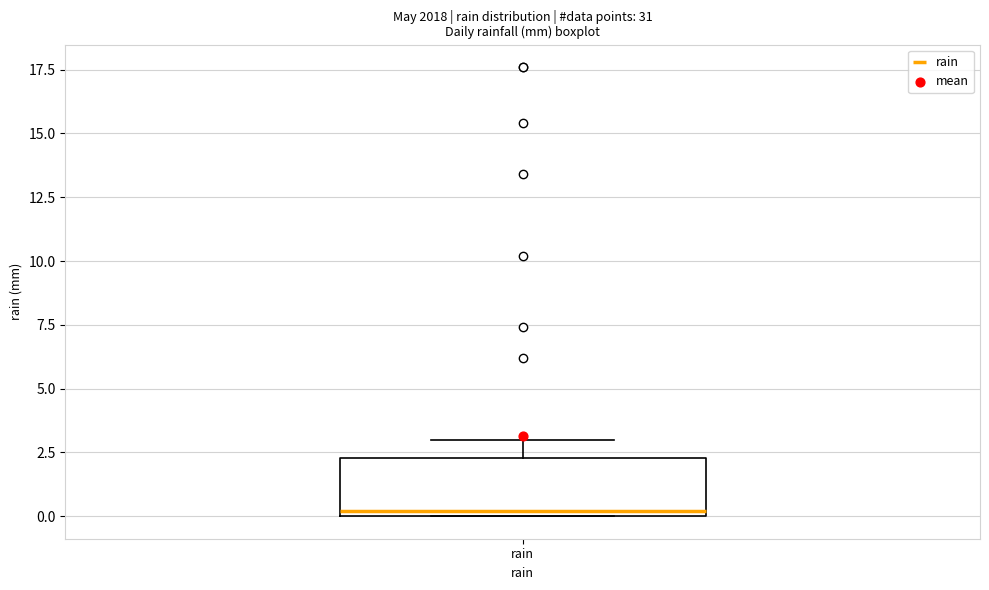

Transcribe this box plot: give where the median line is, the range the box spans, and where the two whiskers end, as read against the y-axis. The values are not printed on the chart, so give them approximately, as read against the axis.

median 0.0 (just above the box's lower edge), box 0.0 to 2.5, whiskers 0.0 to 3.0